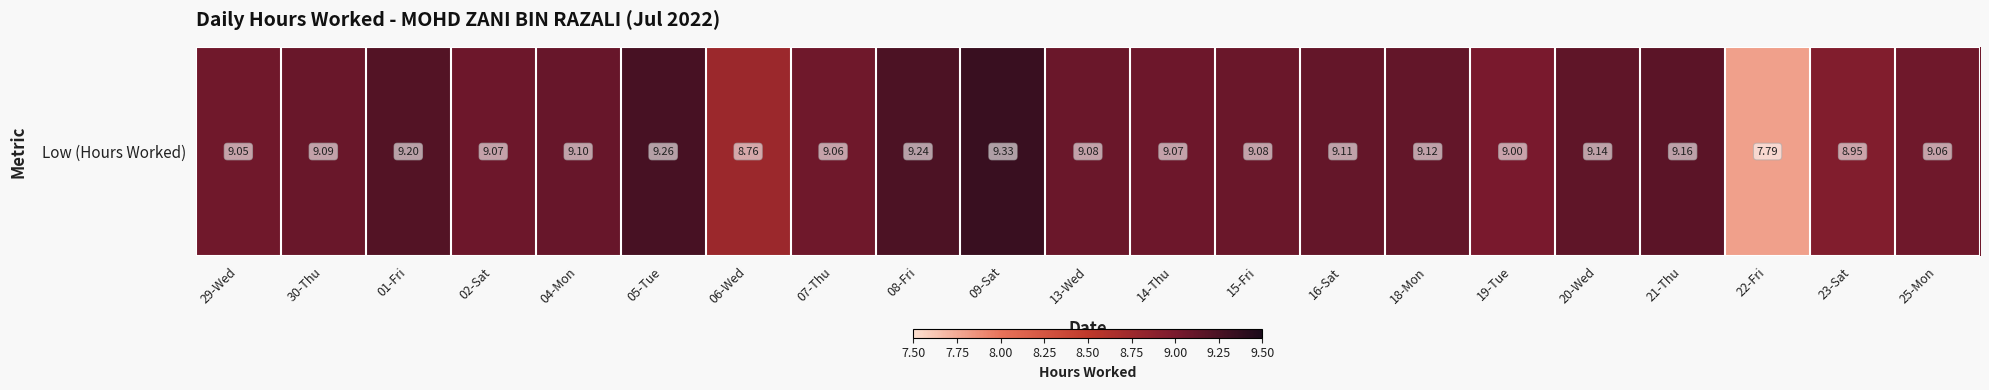

Reading right to left, extract all data points from this chart.

25-Mon=9.1	23-Sat=8.9	22-Fri=7.8	21-Thu=9.2	20-Wed=9.1	19-Tue=9.0	18-Mon=9.1	16-Sat=9.1	15-Fri=9.1	14-Thu=9.1	13-Wed=9.1	09-Sat=9.3	08-Fri=9.2	07-Thu=9.1	06-Wed=8.8	05-Tue=9.3	04-Mon=9.1	02-Sat=9.1	01-Fri=9.2	30-Thu=9.1	29-Wed=9.1